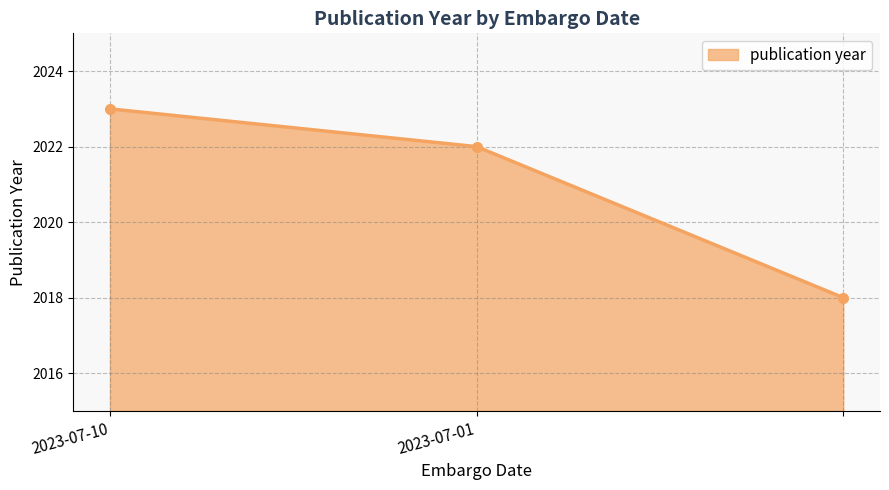

What is the value of the 1st point from the left?

2023